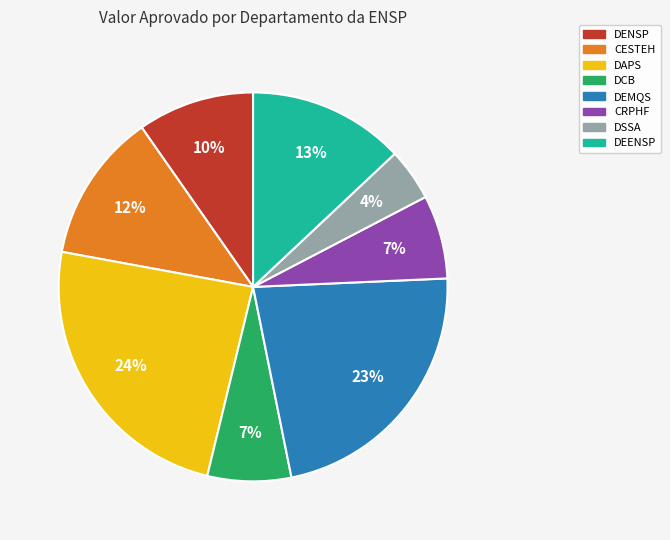

To the nearest percent, what is the difference between the CESTEH and CRPHF slice percentages?

5%